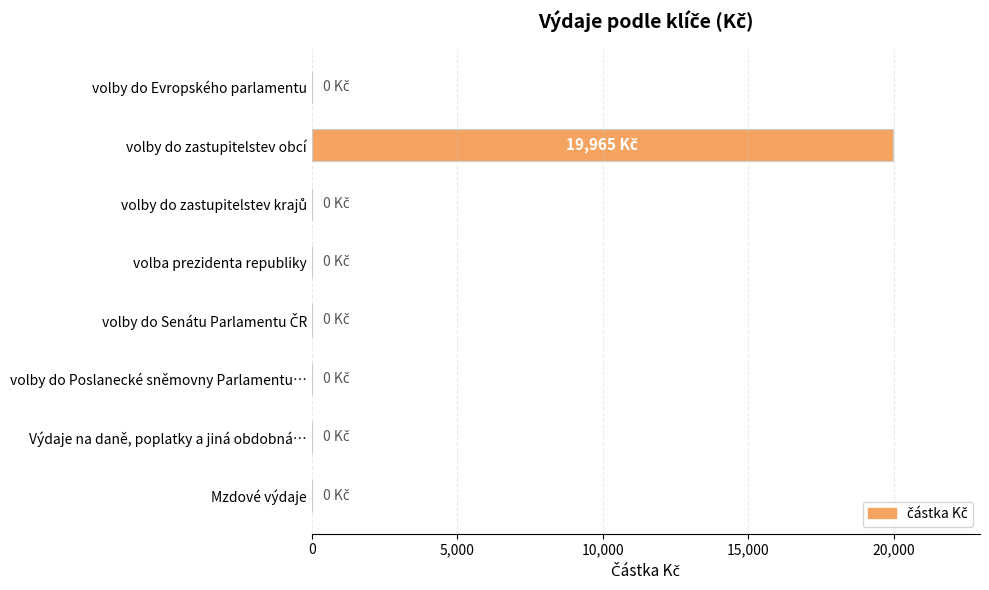

What is the average value?

2496